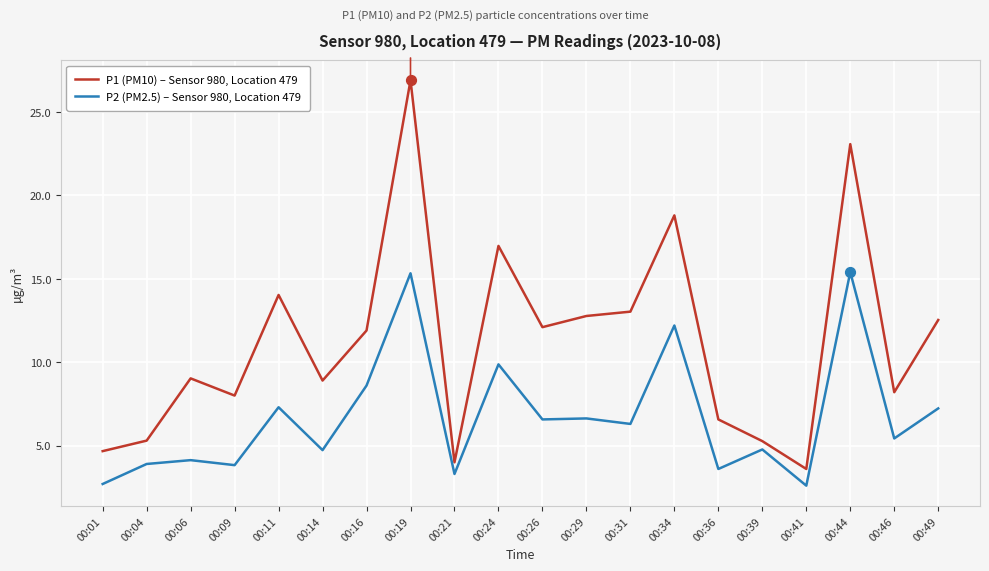

Which series has the largest range (max minus min)?

P1 (PM10) – Sensor 980, Location 479